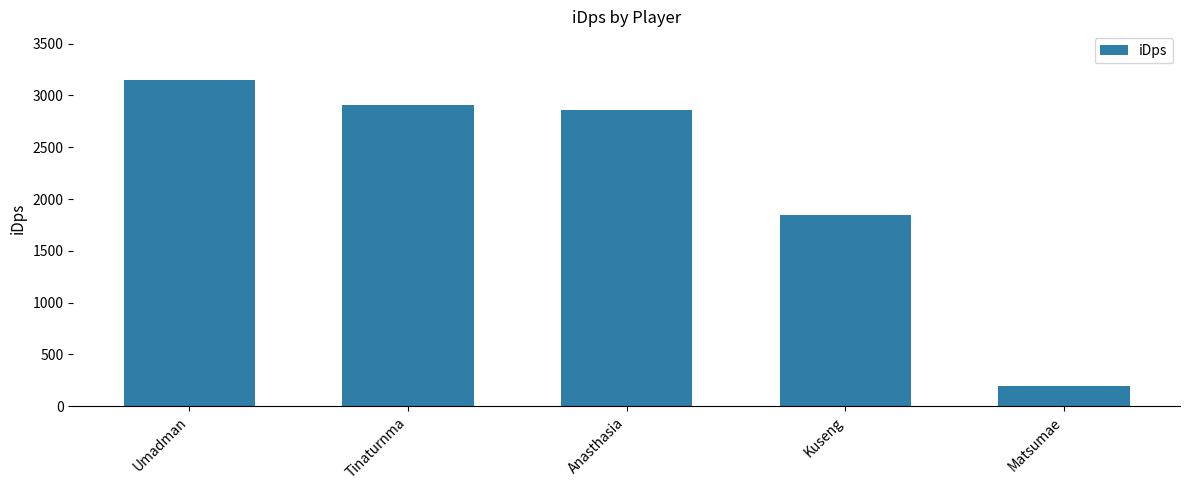

What is the minimum value shown in the chart?

195.4